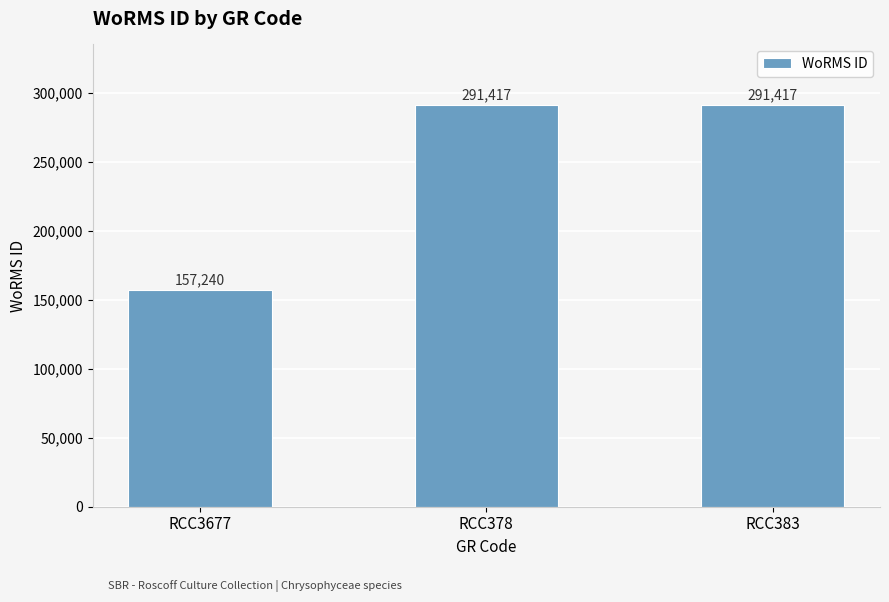

The chart shows a value of 291417 at RCC378. True or false?

True